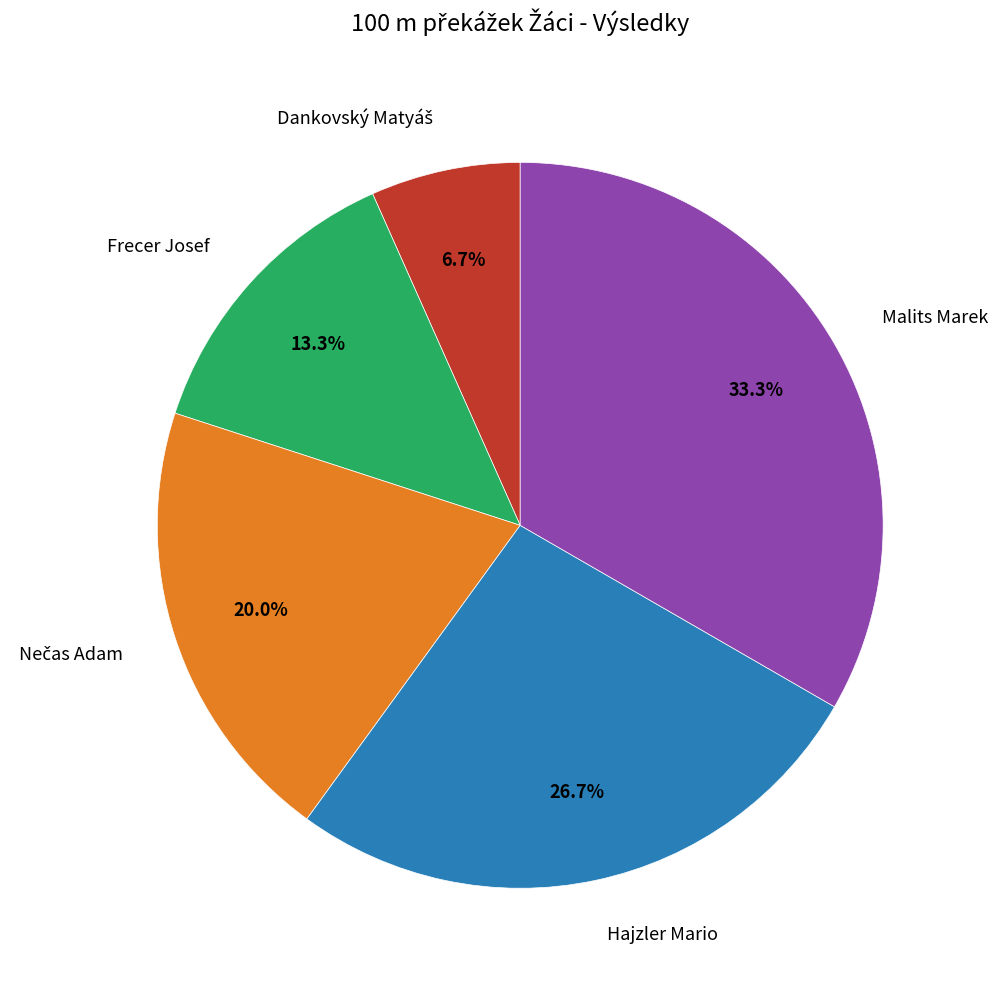

The Malits Marek slice represents 45% of the pie. True or false?

False